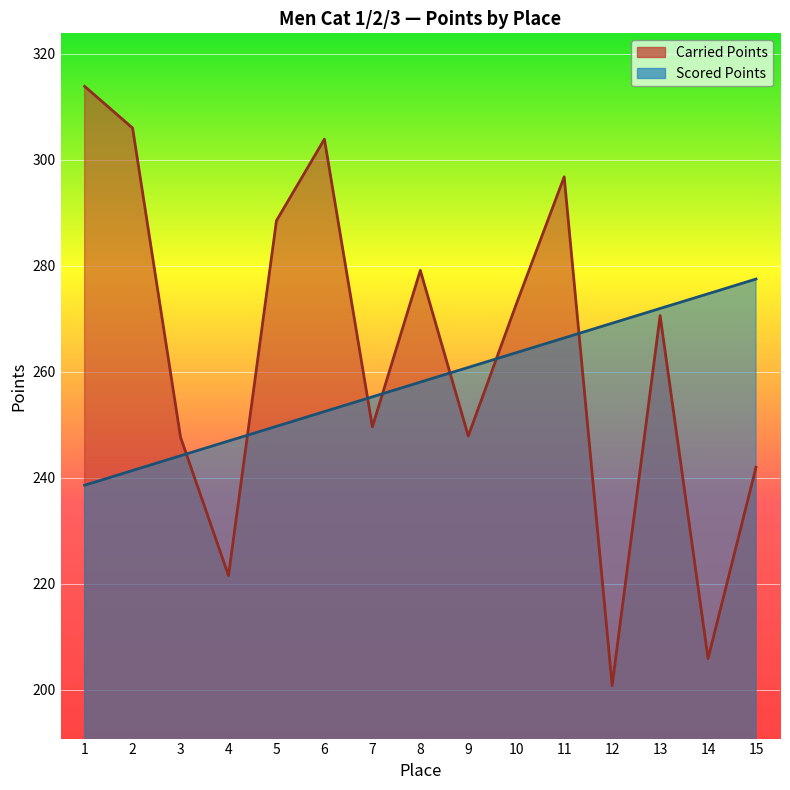

Reading left to right, extract all data points from this chart.

Carried Points: 1=313.8	2=305.9	3=247.6	4=221.5	5=288.5	6=303.9	7=249.6	8=279.1	9=247.9	10=272.7	11=296.7	12=200.8	13=270.6	14=205.9	15=242.0
Scored Points: 1=238.6	2=241.3	3=244.1	4=246.9	5=249.7	6=252.5	7=255.2	8=258.0	9=260.8	10=263.6	11=266.4	12=269.1	13=271.9	14=274.7	15=277.5